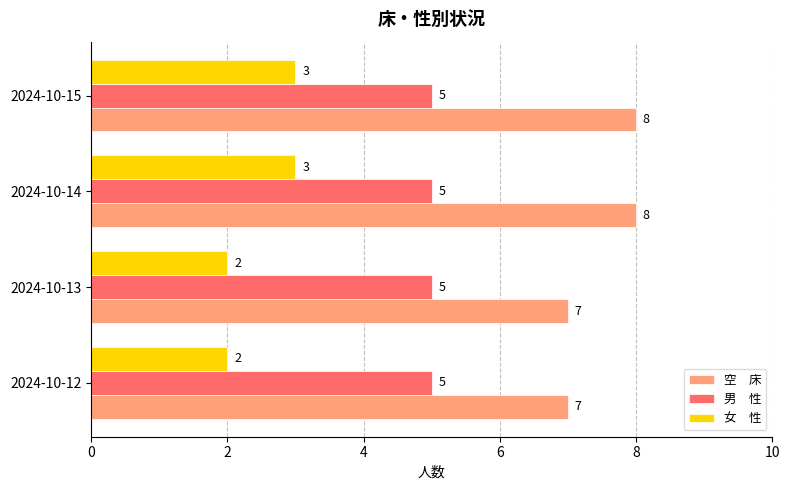

What is the spread (max minus min) of values at 2024-10-15?

5